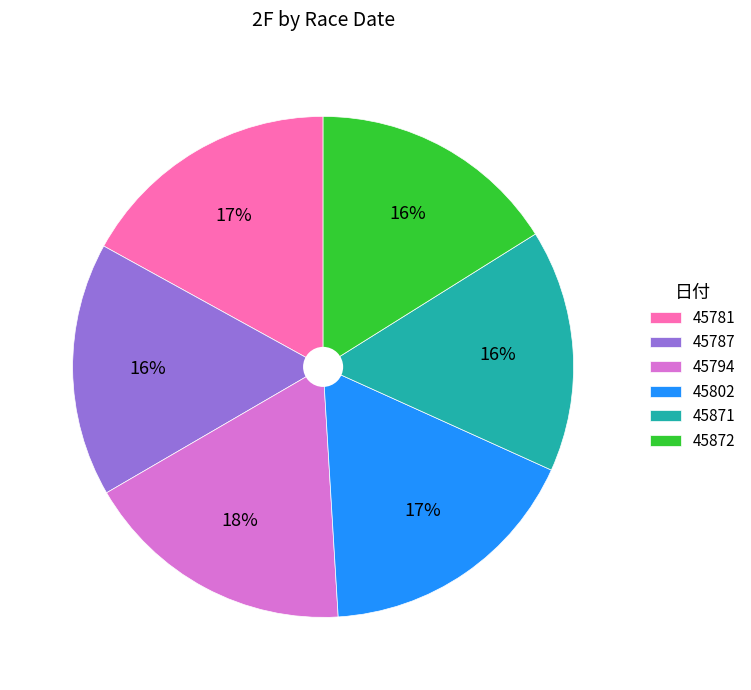

To the nearest percent, what portion does 45872 represent?

16%